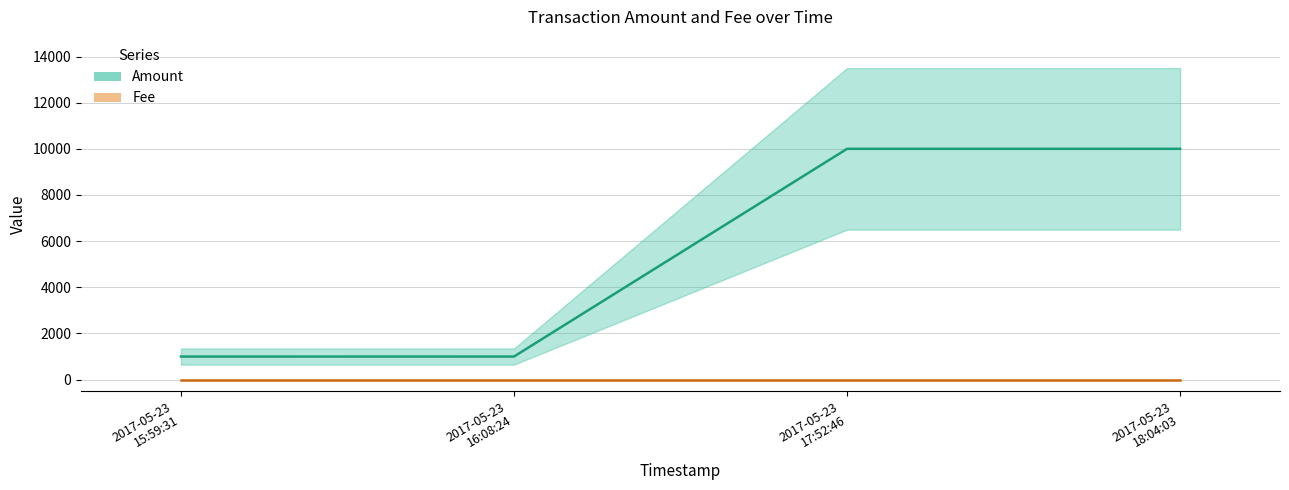

What is the value of the 1st point from the left?

999